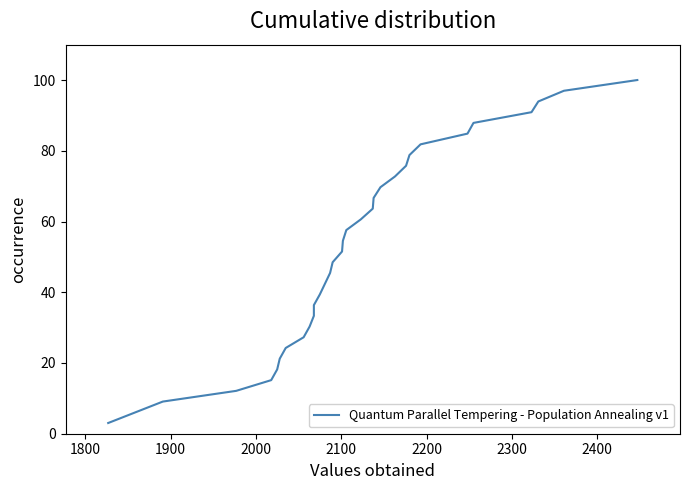

True or false: there are more than 1 points higher than both neighbors.

False